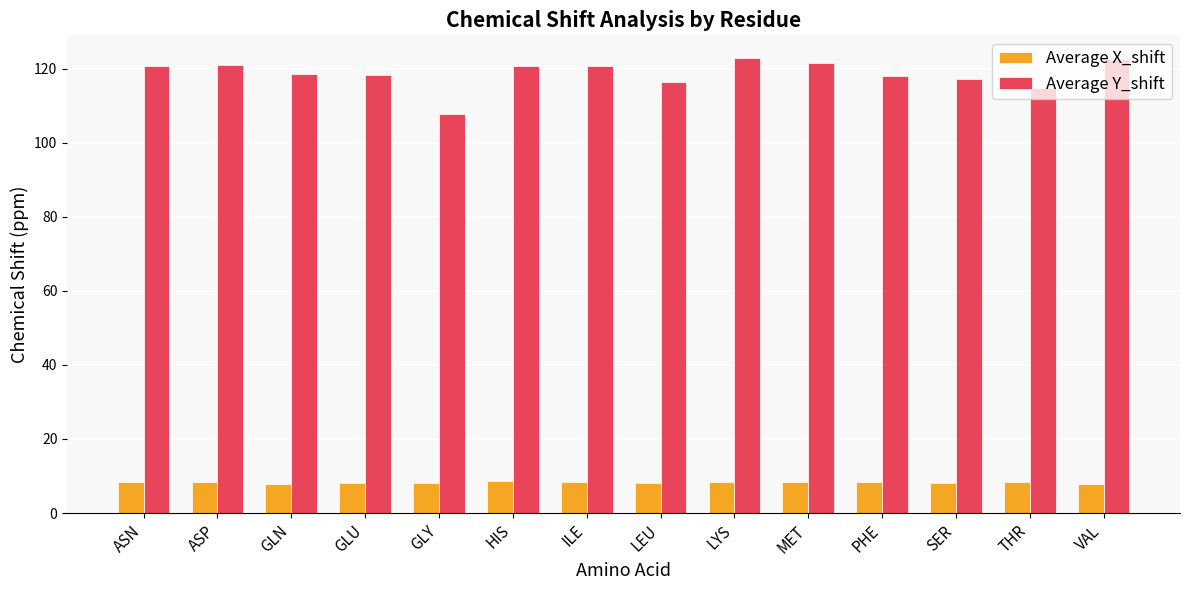

The Average X_shift series shows 7.9 at VAL. True or false?

True